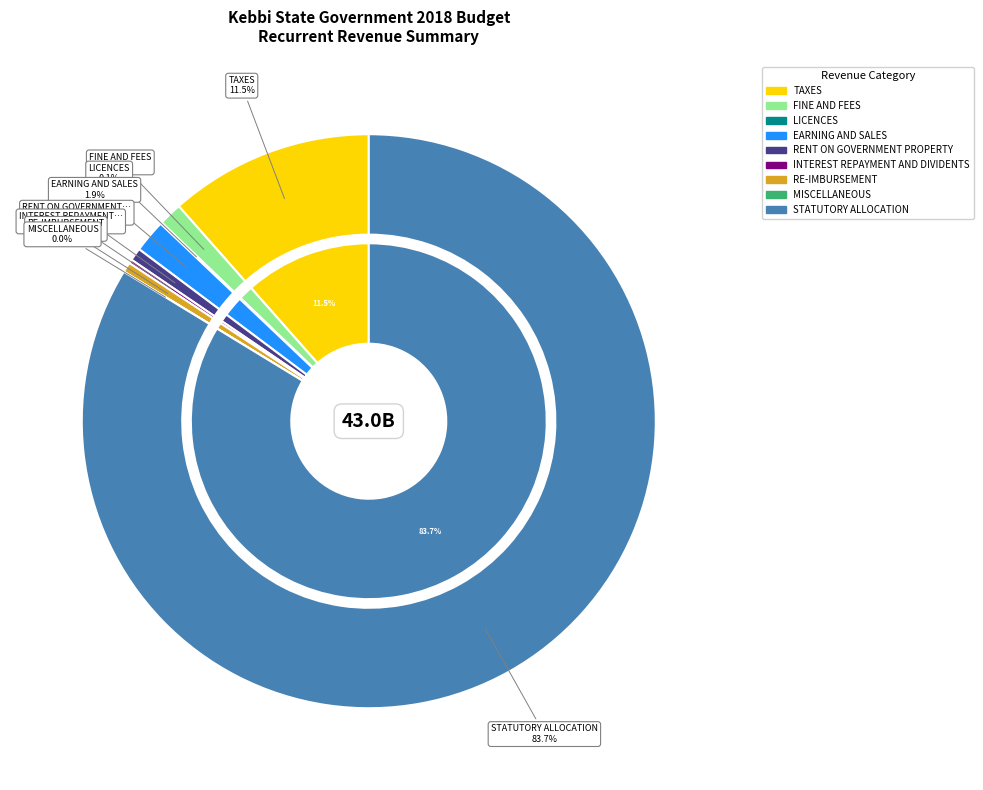

To the nearest percent, what is the difference between the largest and smallest slice percentages?

84%